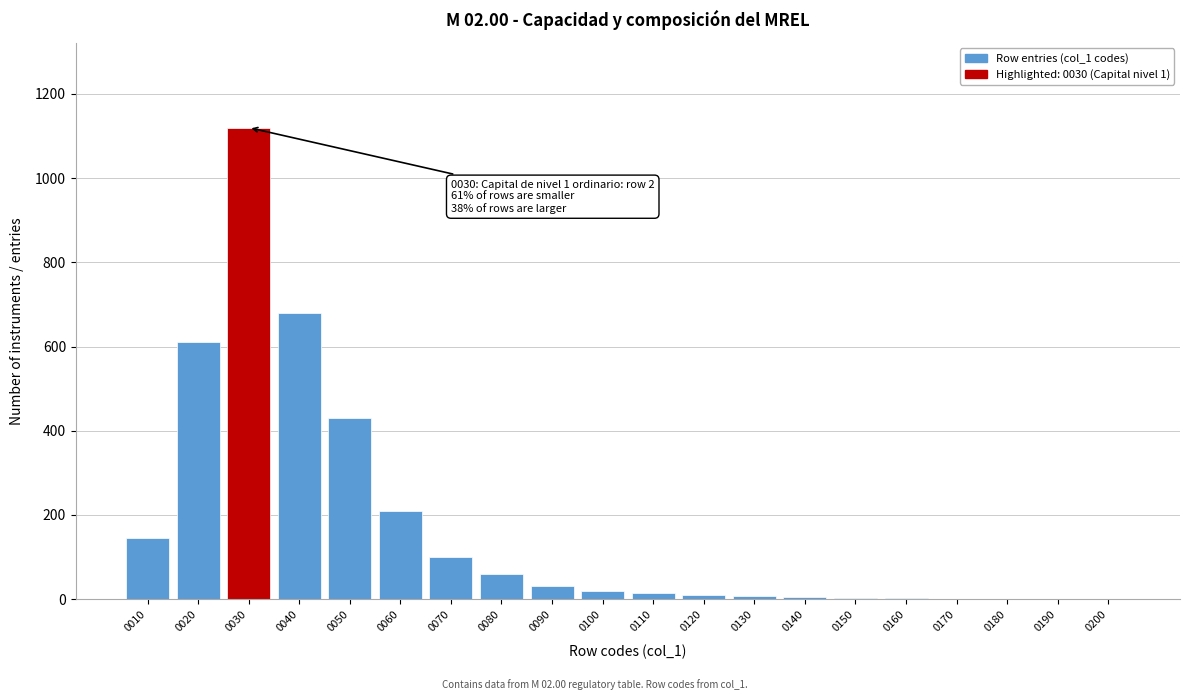

The chart shows a value of 30 at 0090. True or false?

True